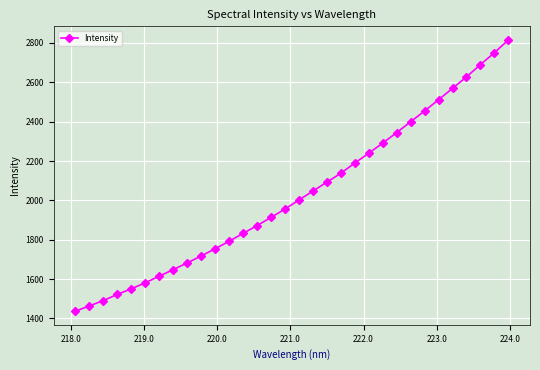

What is the minimum value shown in the chart?

1436.8